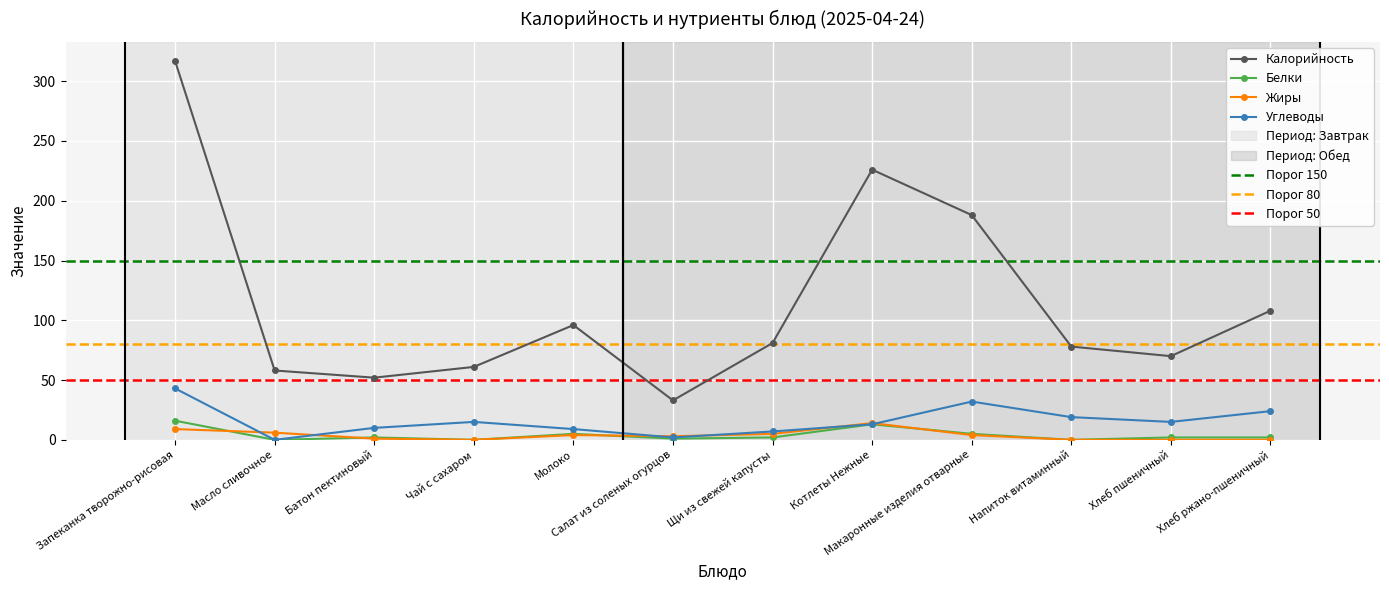

Reading right to left, extract all data points from this chart.

Калорийность: 108	70	78	188	226	81	33	96	61	52	58	317
Белки: 2	2	0	5	13	2	1	5	0	2	0	16
Жиры: 0	0	0	4	14	5	3	4	0	1	6	9
Углеводы: 24	15	19	32	13	7	2	9	15	10	0	43